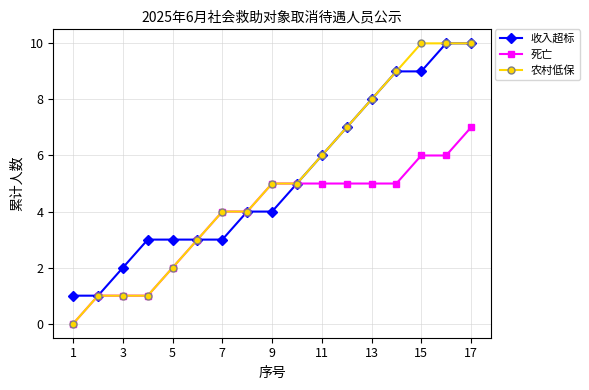

Count the number of data series in this chart.

3